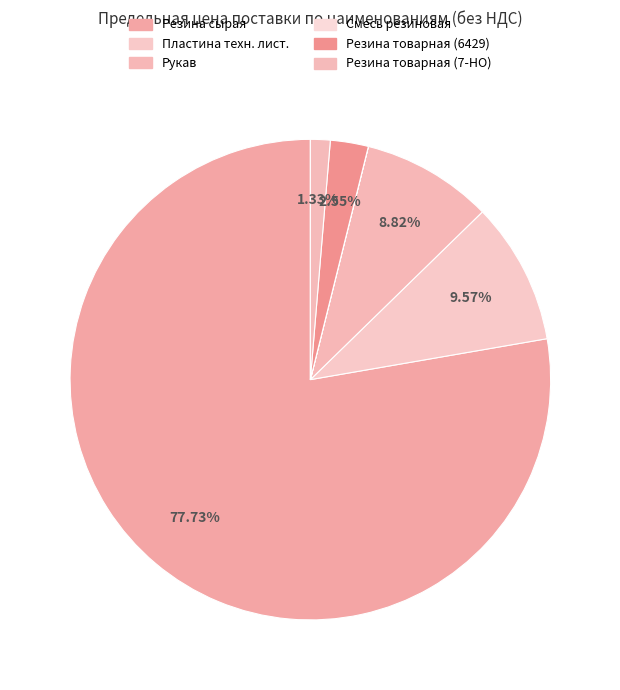

The Рукав slice represents 36% of the pie. True or false?

False